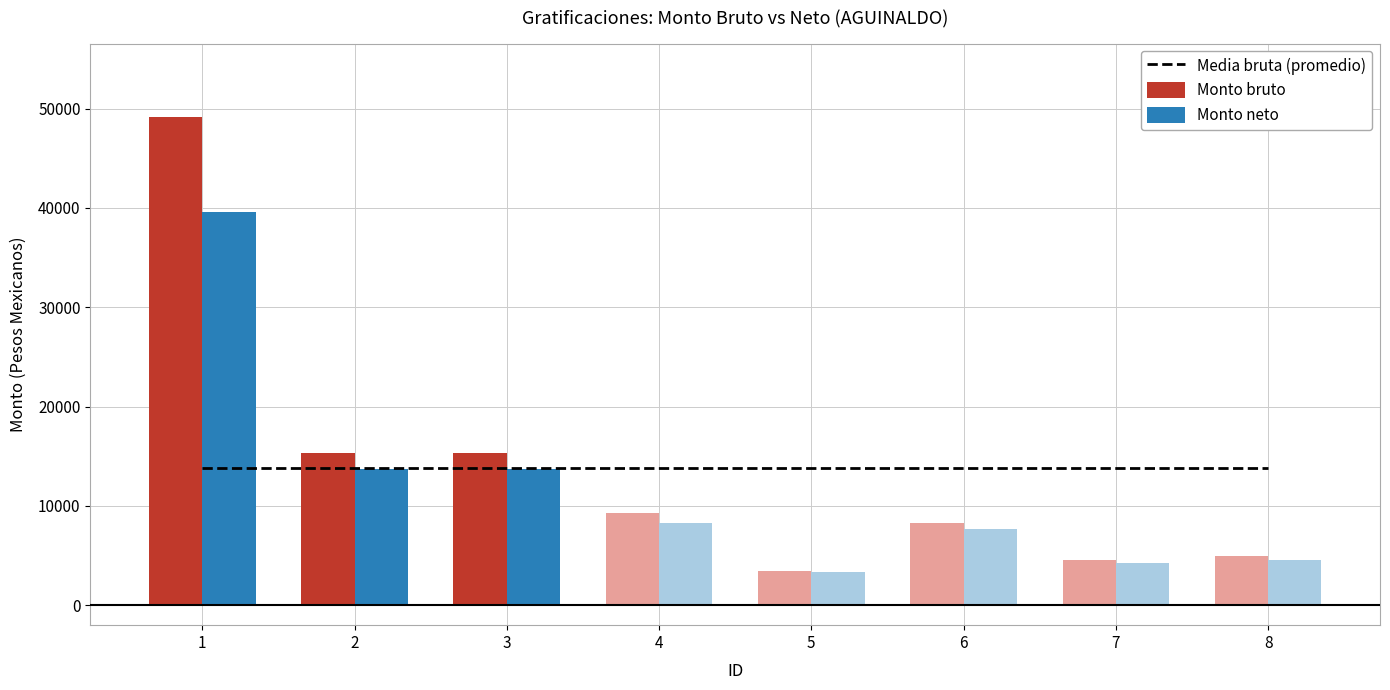

Which label corresponds to the largest value in the chart?

1